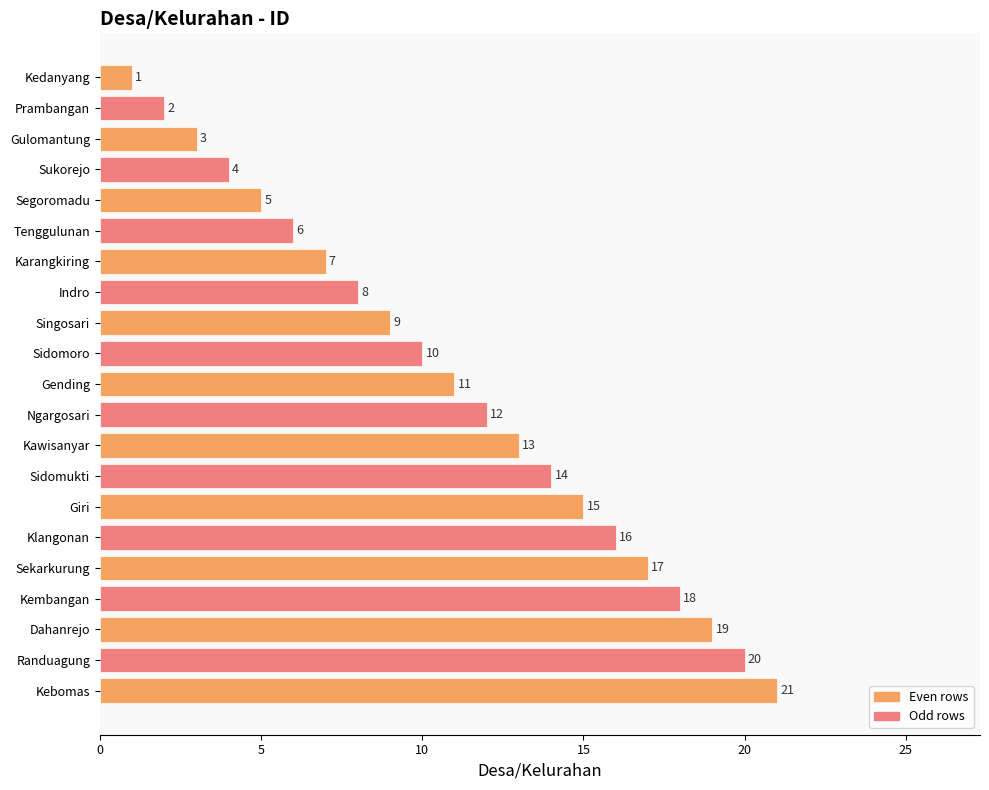

Are the bars grouped side by side (vs. stacked)?

No